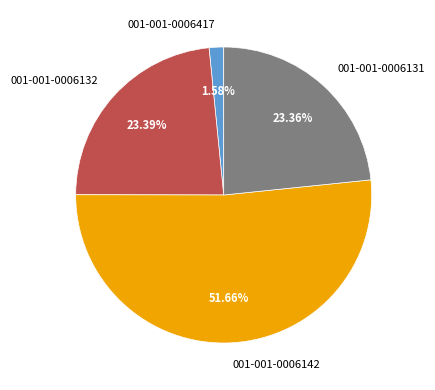

To the nearest percent, what is the difference between the largest and smallest slice percentages?

50%